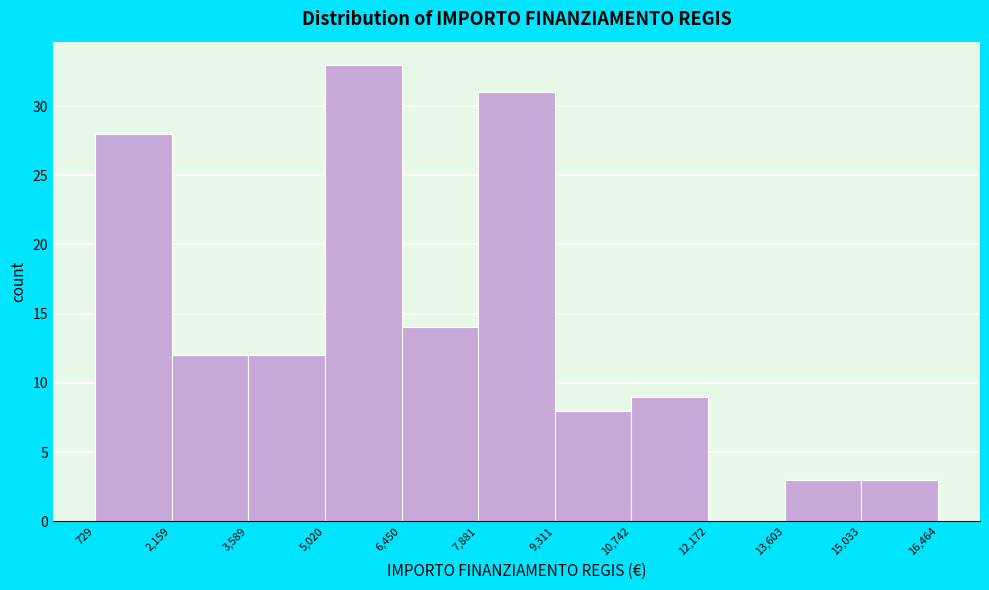

Reading left to right, transcribe this chart: for each bar, give the range it covers on the x-axis and its height. The values are not printed on the chart, so give them approximately, as read against the axis.

729 to 2,159: 28
2,159 to 3,589: 12
3,589 to 5,020: 12
5,020 to 6,450: 33
6,450 to 7,881: 14
7,881 to 9,311: 31
9,311 to 10,742: 8
10,742 to 12,172: 9
12,172 to 13,603: 0
13,603 to 15,033: 3
15,033 to 16,464: 3